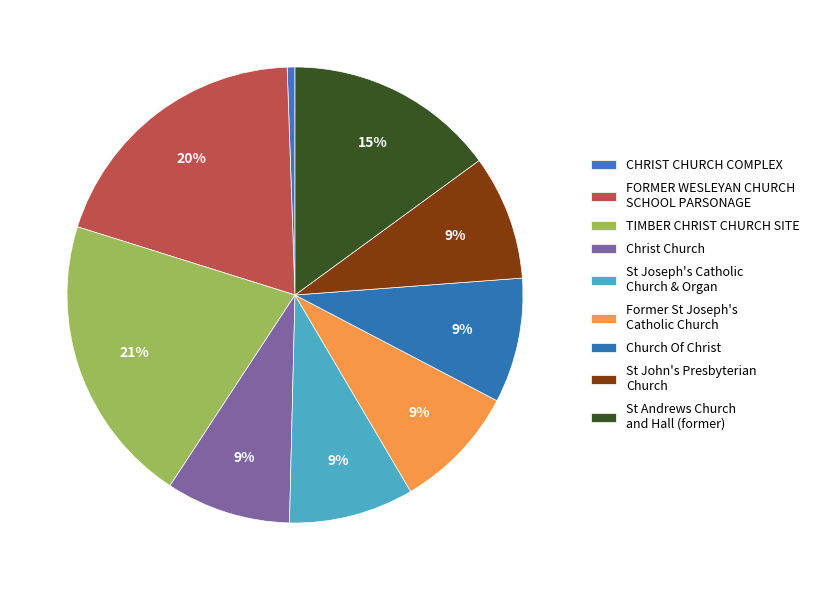

What is the ratio of the value at FORMER WESLEYAN CHURCH SCHOOL PARSONAGE to the value at Former St Joseph's Catholic Church?

2.2